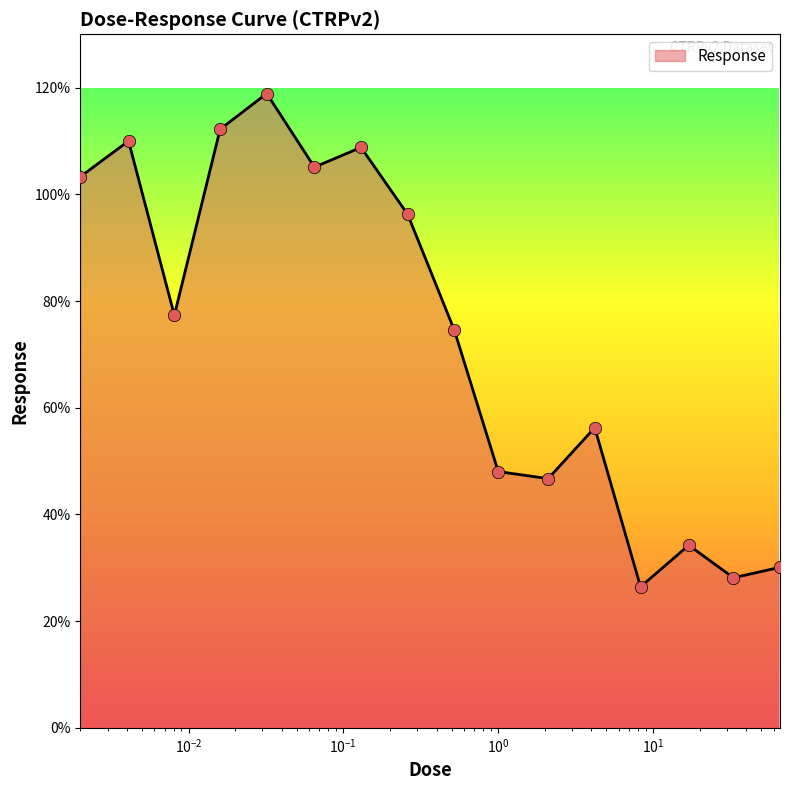

What is the difference between the maximum and minimum values?

92.5